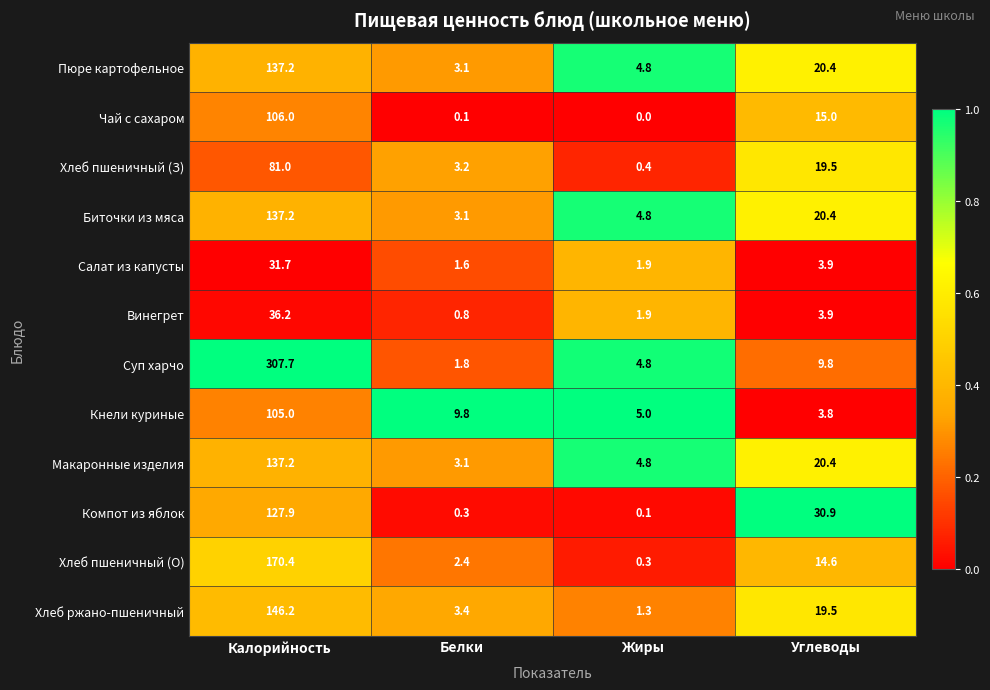

Which series has the largest total across all categories?

Суп харчо